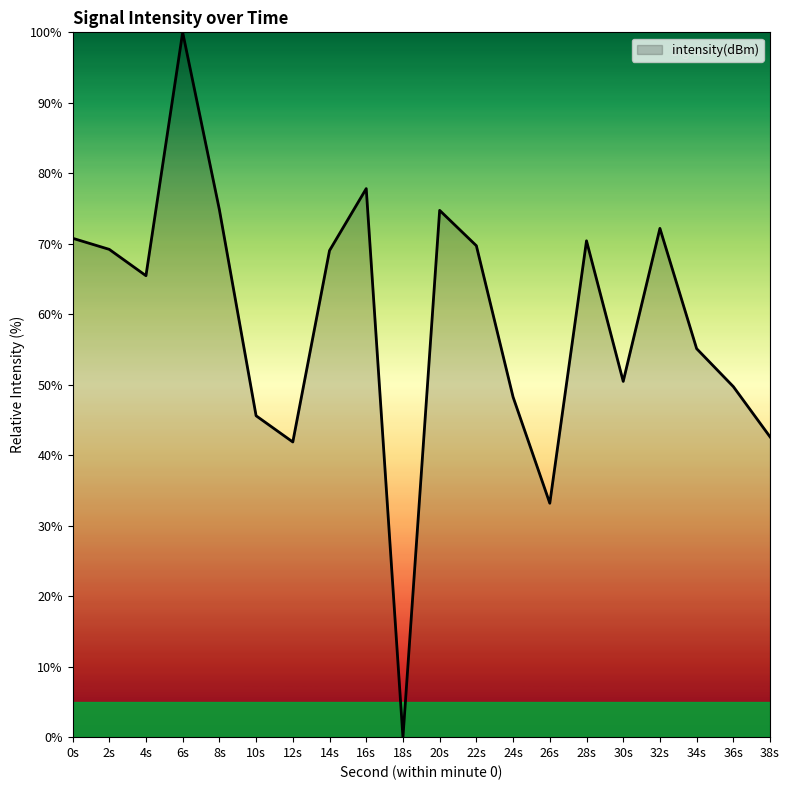

What is the change in value from 6s to 32s?

-27.8